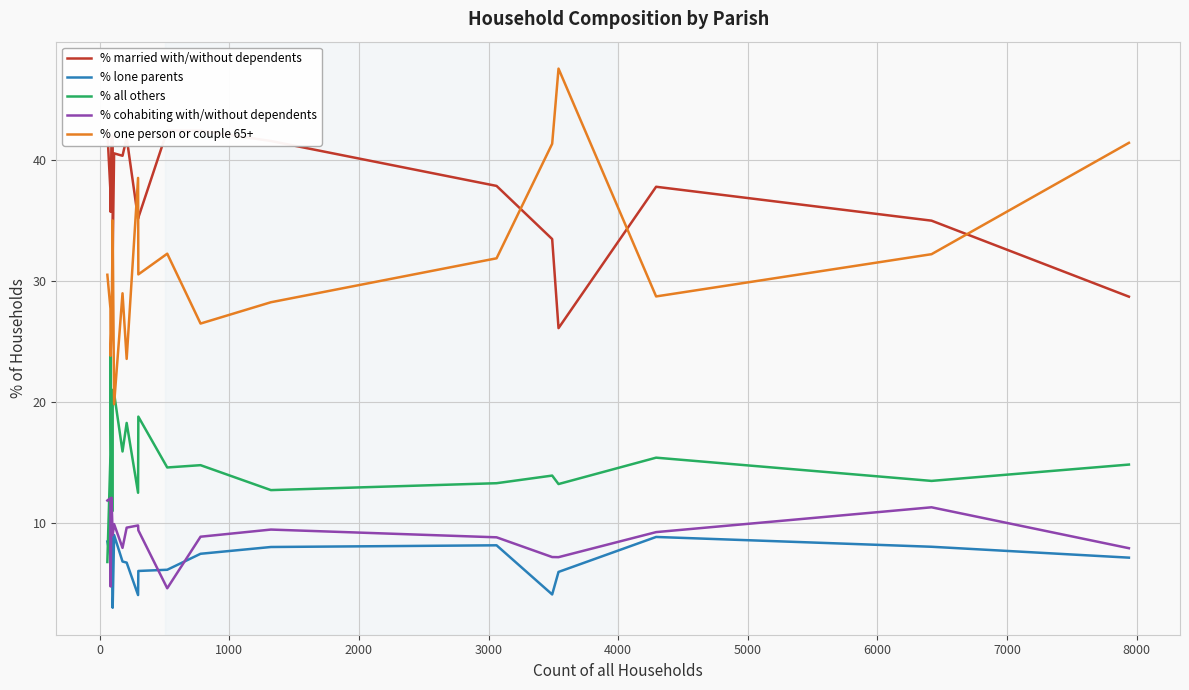

Reading left to right, extract all data points from this chart.

% married with/without dependents: 42.4	37.4	35.7	41.8	42.0	32.0	40.5	40.3	41.8	35.1	35.2	42.4	42.4	41.6	37.9	33.5	26.1	37.8	35.0	28.7
% lone parents: 8.5	7.2	11.9	8.8	4.0	3.0	9.0	6.8	6.7	4.0	6.0	6.1	7.5	8.0	8.2	4.1	6.0	8.8	8.0	7.1
% all others: 6.8	15.7	23.8	11.0	11.0	21.0	20.7	15.9	18.3	12.5	18.8	14.6	14.8	12.7	13.3	13.9	13.2	15.4	13.5	14.8
% cohabiting with/without dependents: 11.9	12.1	4.8	12.1	9.0	9.0	9.9	8.0	9.6	9.8	9.4	4.6	8.9	9.5	8.8	7.2	7.2	9.2	11.3	7.9
% one person or couple 65+: 30.5	27.7	23.8	26.4	34.0	35.0	19.8	29.0	23.6	38.5	30.5	32.2	26.5	28.2	31.9	41.3	47.5	28.7	32.2	41.4